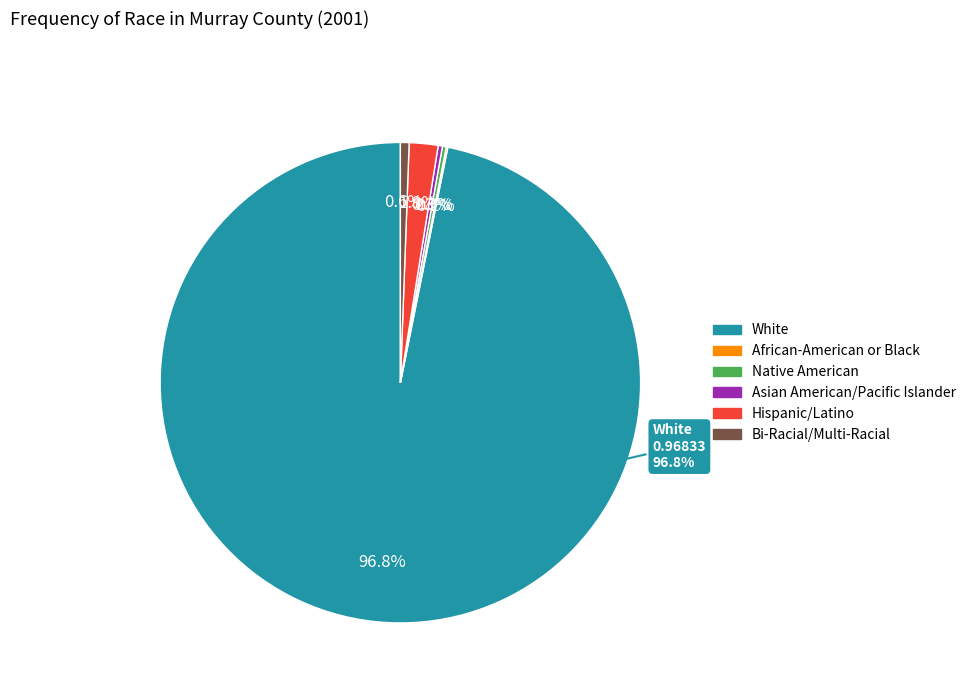

True or false: Bi-Racial/Multi-Racial accounts for 15% of the total.

False